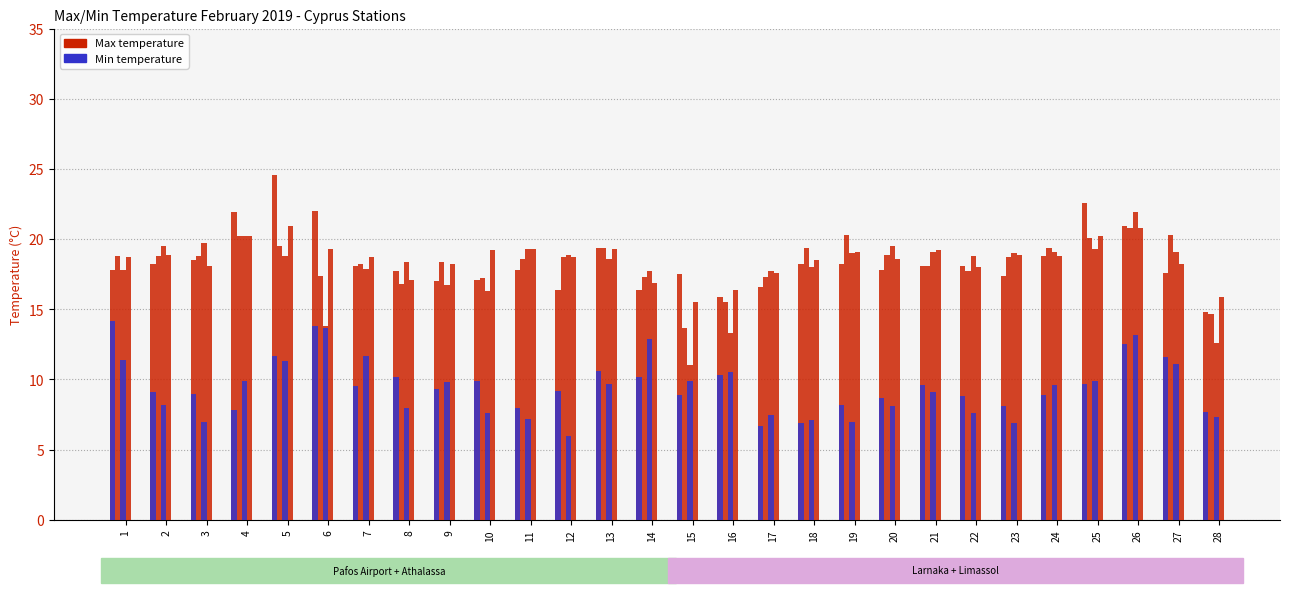

Does the chart contain stacked bars?

No